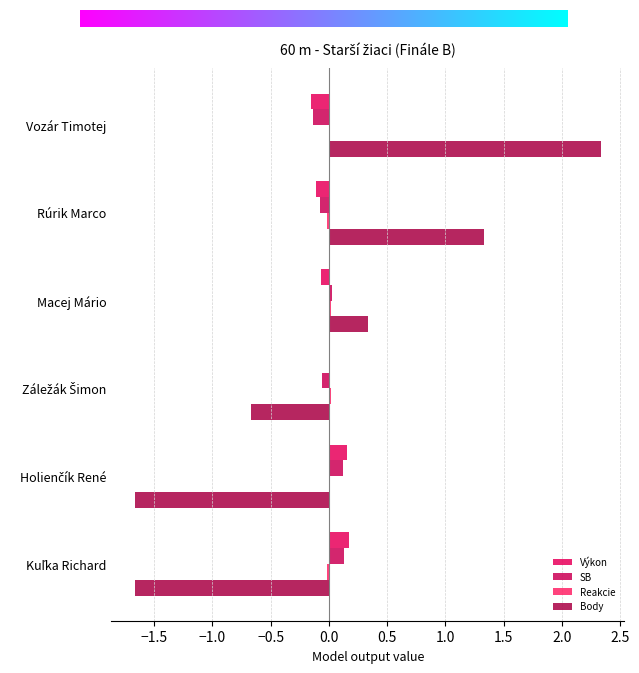

Which category has the lowest value in the Body series?

Holienčík René